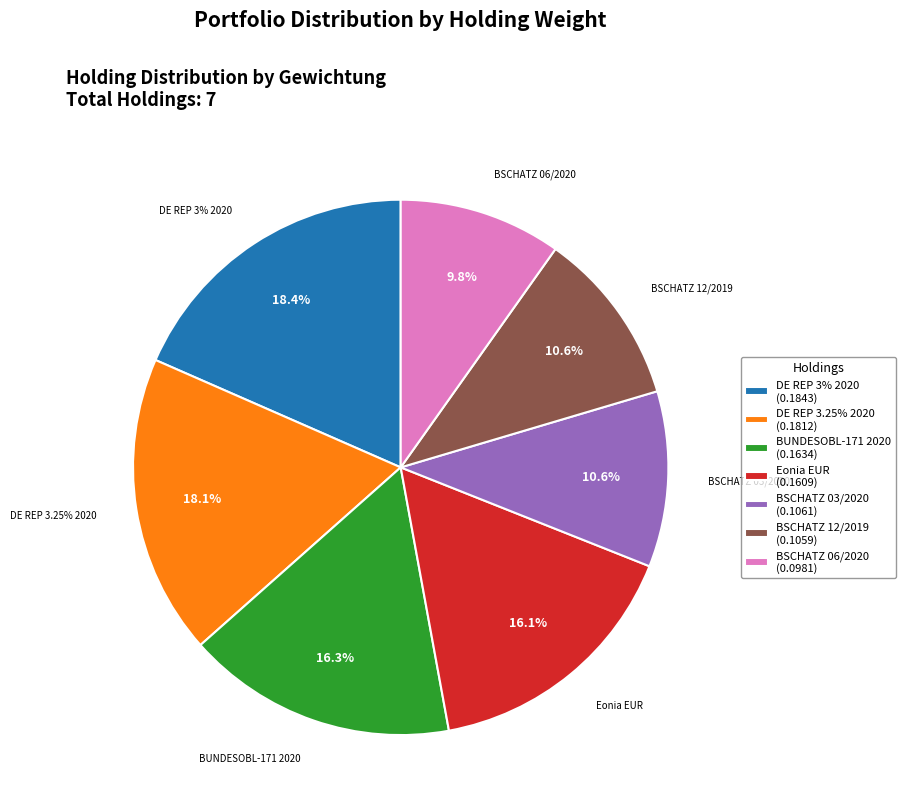

How many segments does this pie chart have?

7